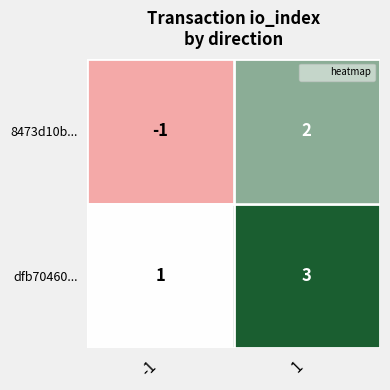

What is the difference between the 8473d10b... values at 1 and -1?

3